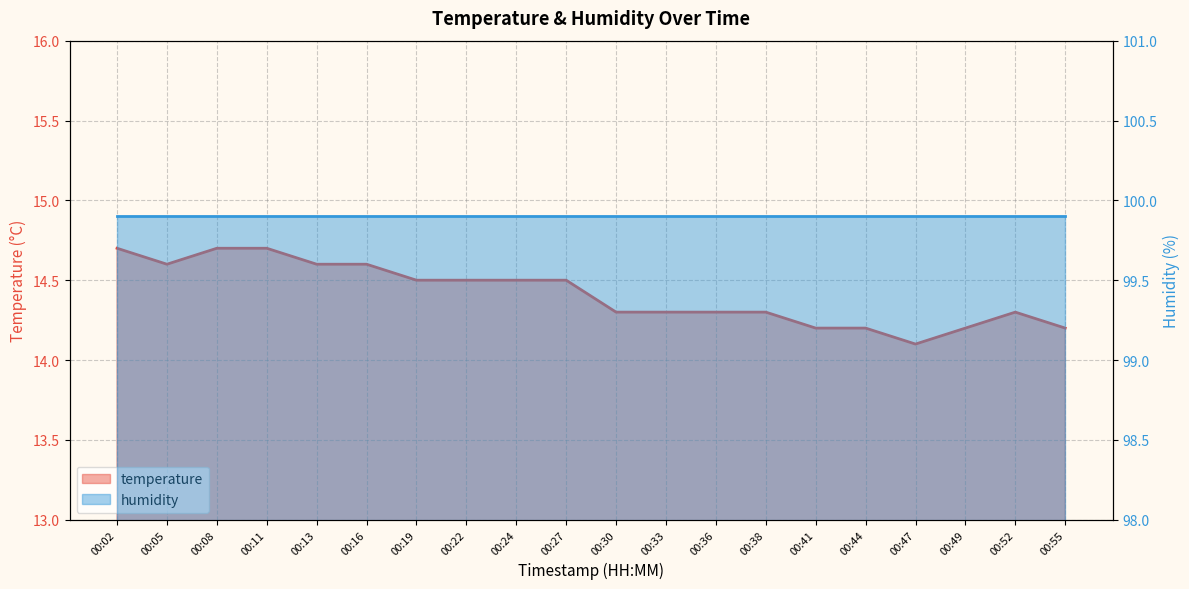

What is the value of the 17th point from the left?

14.1